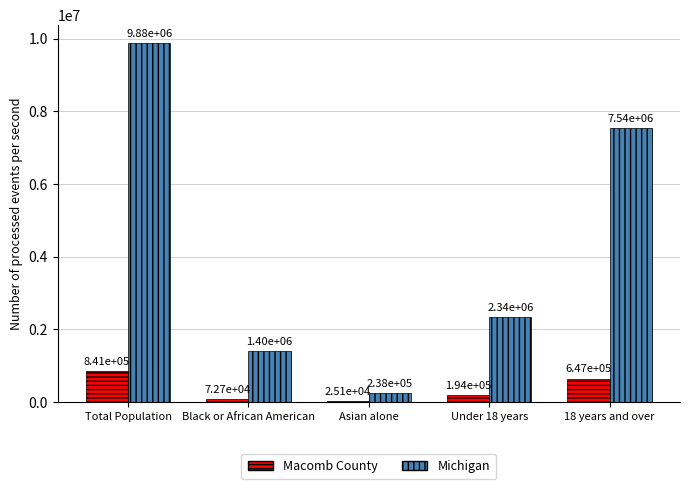

The value of Macomb County at Black or African American is 72723. True or false?

True